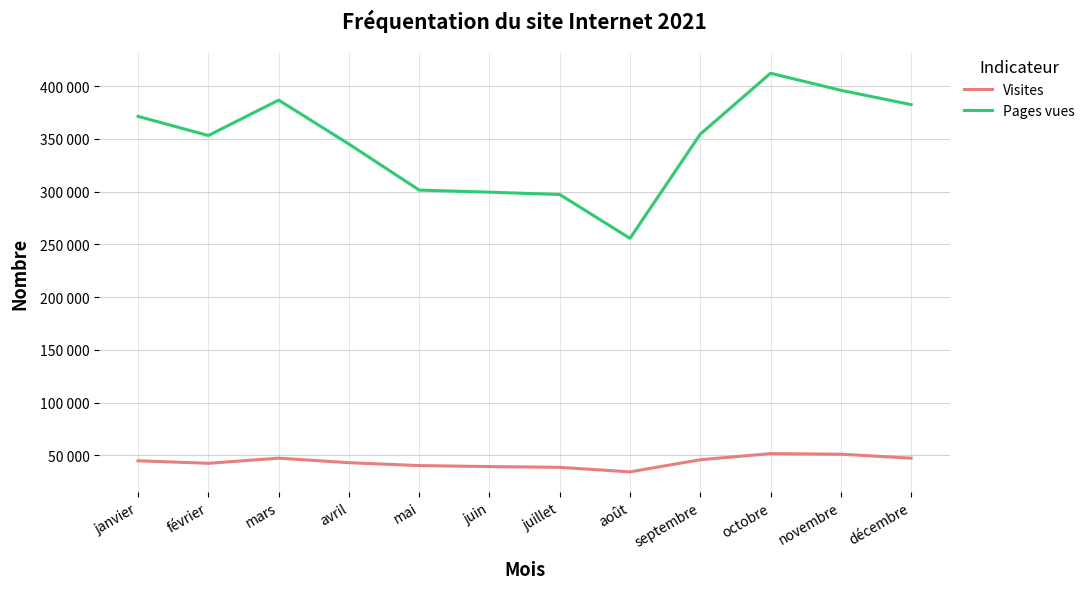

Is it true that Pages vues equals 434807 at mai?

False